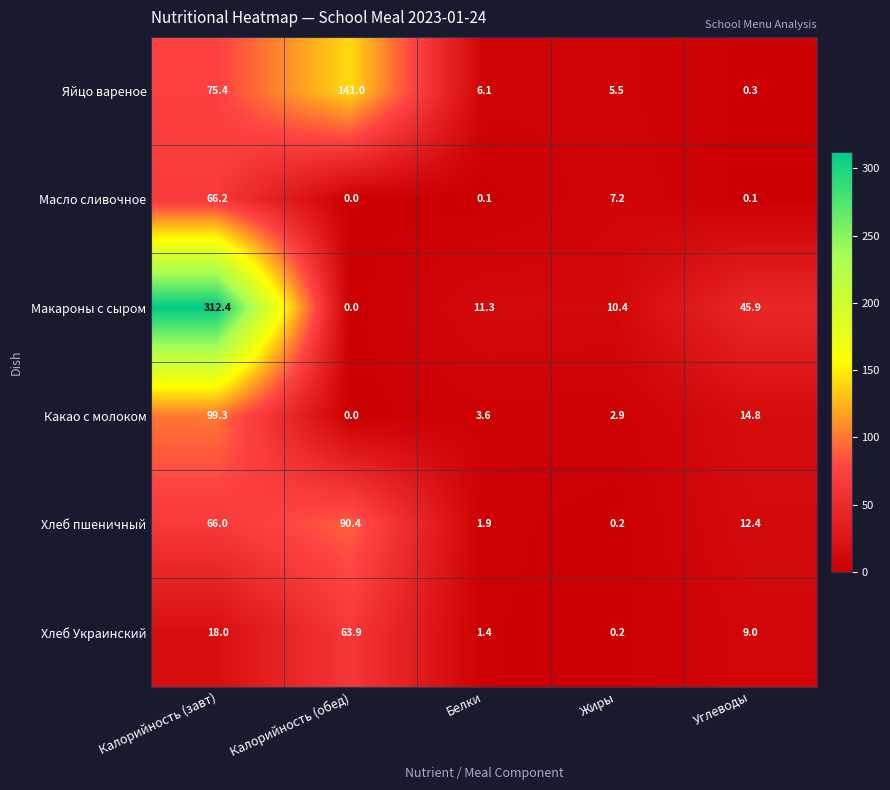

Is it true that Хлеб Украинский equals 1.4 at Белки?

True